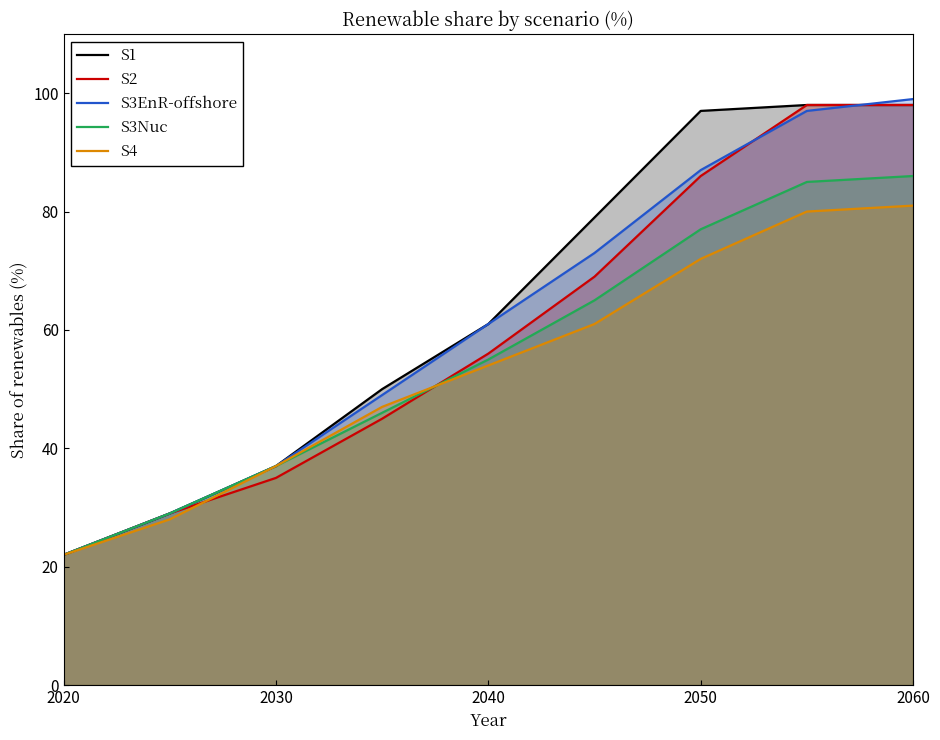

What is the value of the S4 point at the 6th from the left?

61